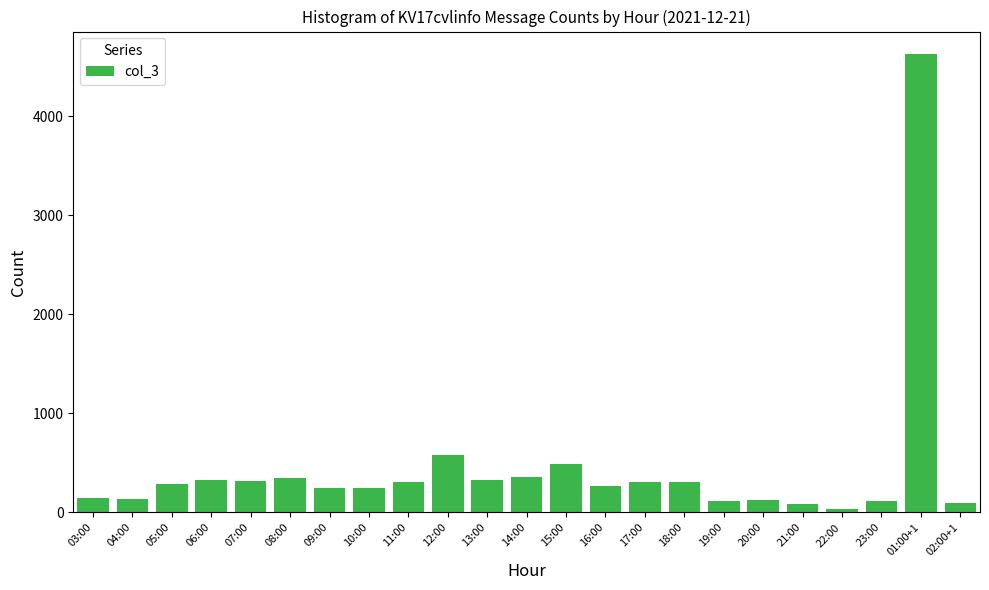

The value at 20:00 is 126. True or false?

True